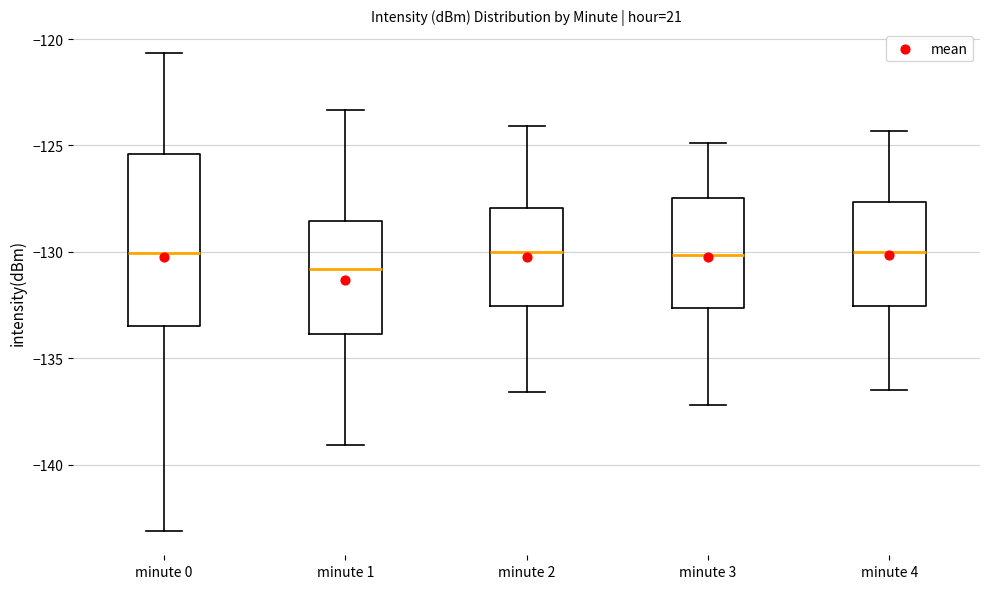

Where does the median line of the box for minute 0 sit on the y-axis? The values are not printed on the chart, so give them approximately, as read against the axis.

-130.0